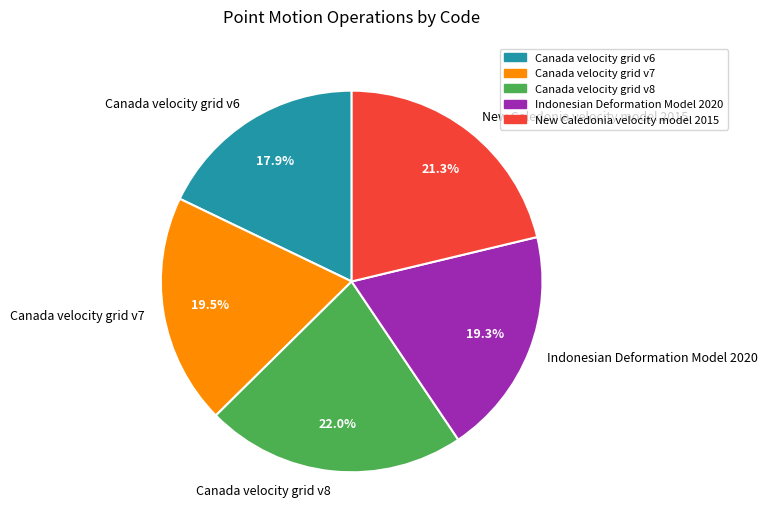

Which has a higher value, Canada velocity grid v6 or Indonesian Deformation Model 2020?

Indonesian Deformation Model 2020